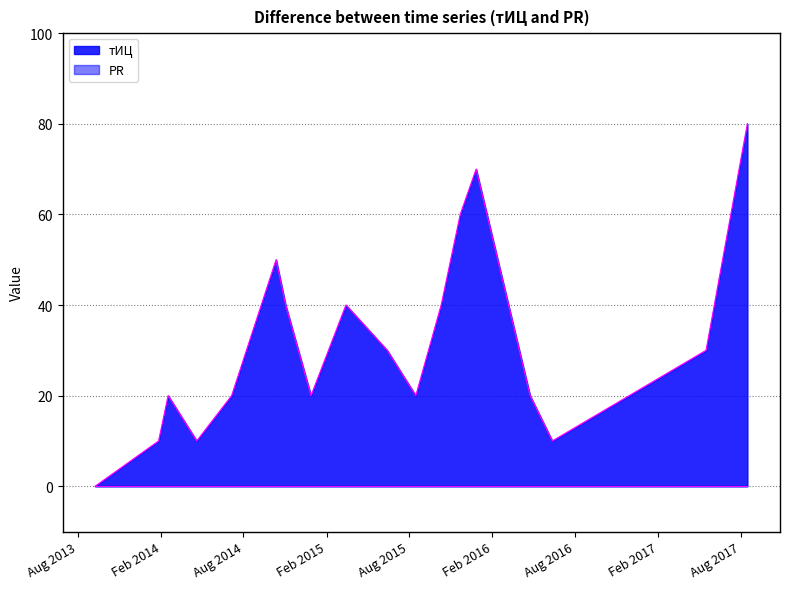

What position from the left is 2015-06-14?

10